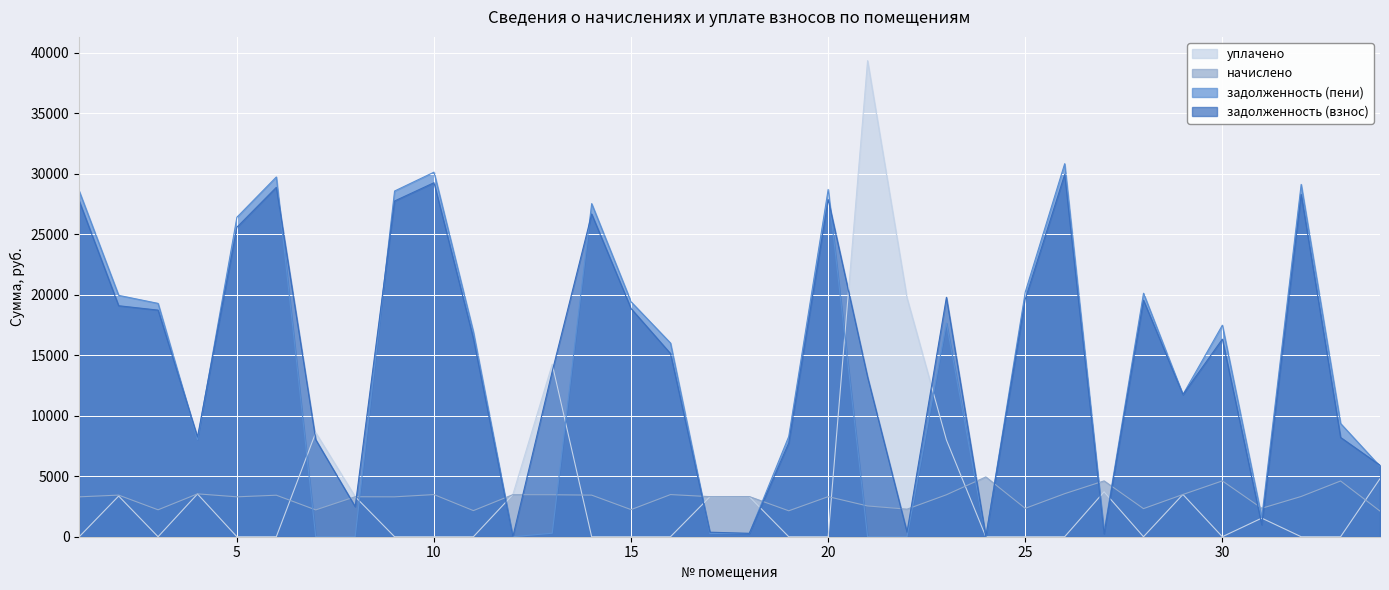

How many times do задолженность (взнос) and задолженность (пени) cross each other?

10